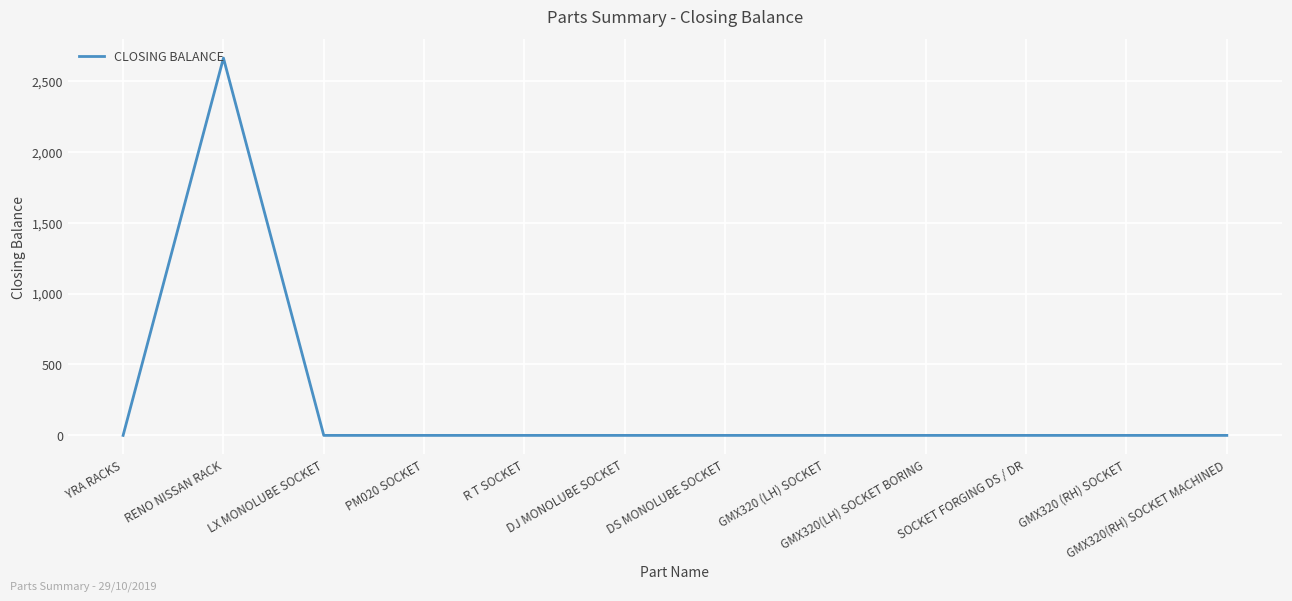

Reading right to left, what are all the values shown in this chart?

GMX320(RH) SOCKET MACHINED=0	GMX320 (RH) SOCKET=0	SOCKET FORGING DS / DR=0	GMX320(LH) SOCKET BORING=0	GMX320 (LH) SOCKET=0	DS MONOLUBE SOCKET=0	DJ MONOLUBE SOCKET=0	R T SOCKET=0	PM020 SOCKET=0	LX MONOLUBE SOCKET=0	RENO NISSAN RACK=2661	YRA RACKS=0